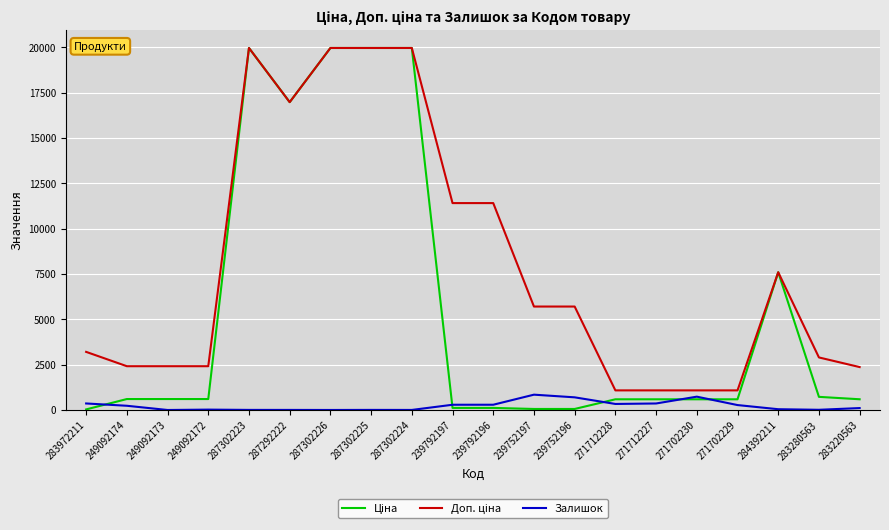

What is the greatest value displayed?

19964.2